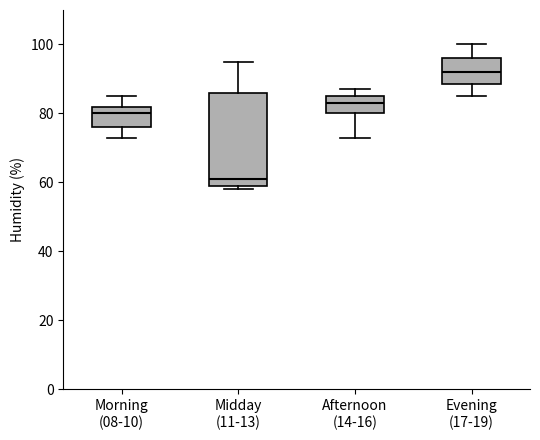

Comparing the boxes themselves (not the whiskers), which one is the tallest?

Midday (11-13)